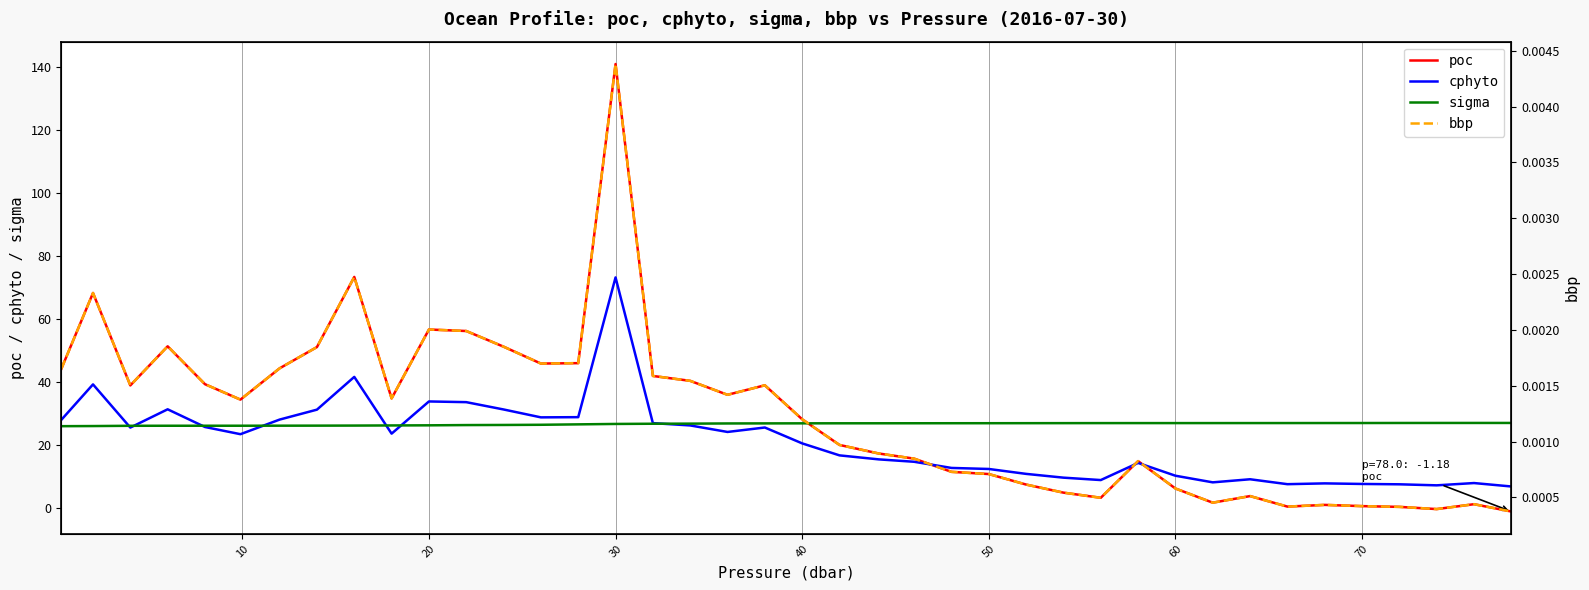

What is the difference between the second highest and minimum values in the cphyto series?

34.8